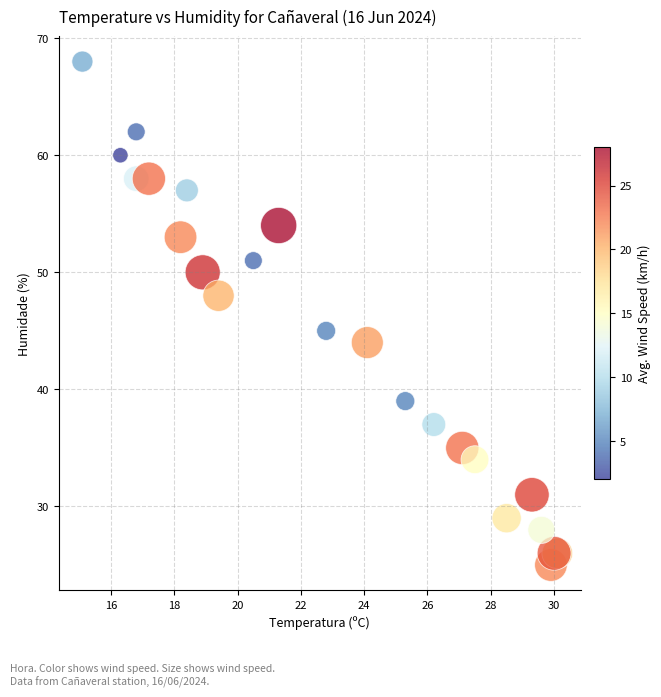

What Y value in the scatter plot is closest to 46?

45